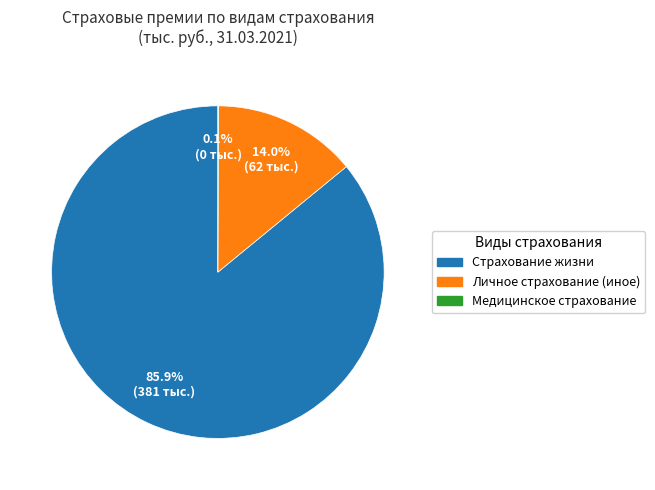

To the nearest percent, what is the difference between the largest and smallest slice percentages?

86%